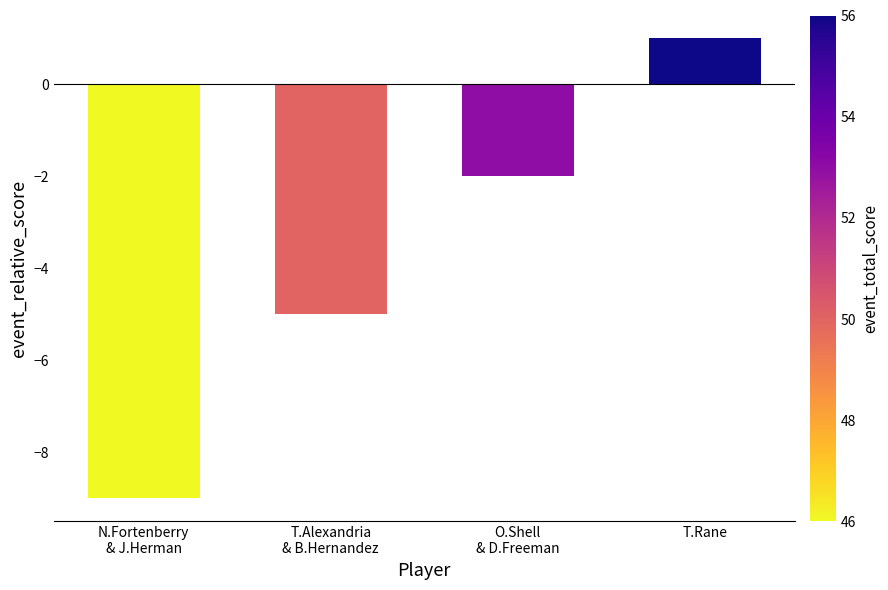

How many values exceed -2?

1